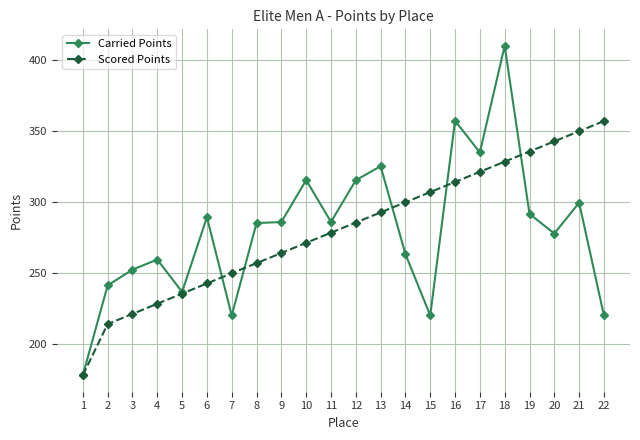

Between 13 and 14, which series saw the biggest shift?

Carried Points